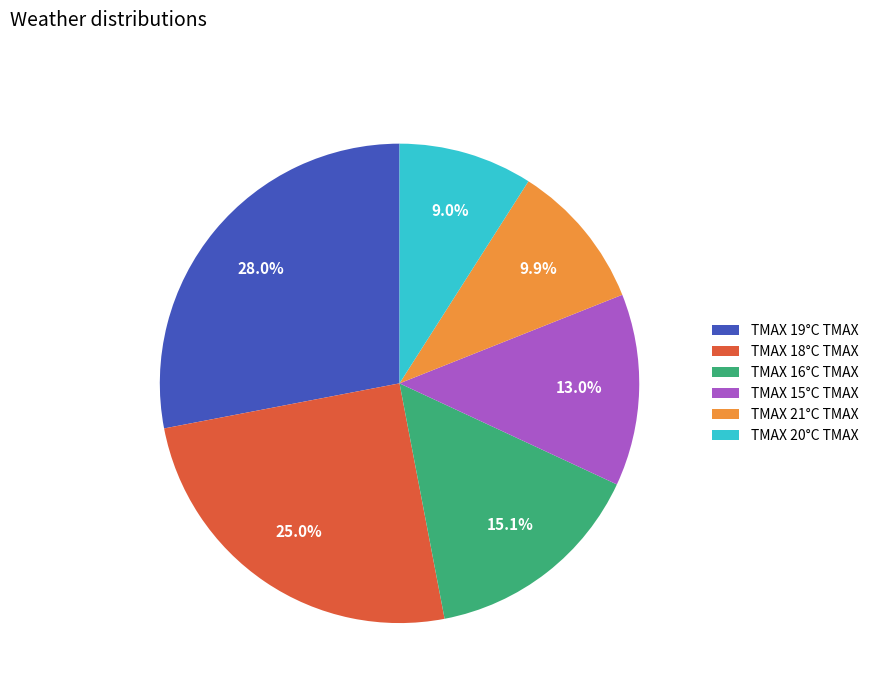

To the nearest percent, what is the difference between the largest and smallest slice percentages?

19%